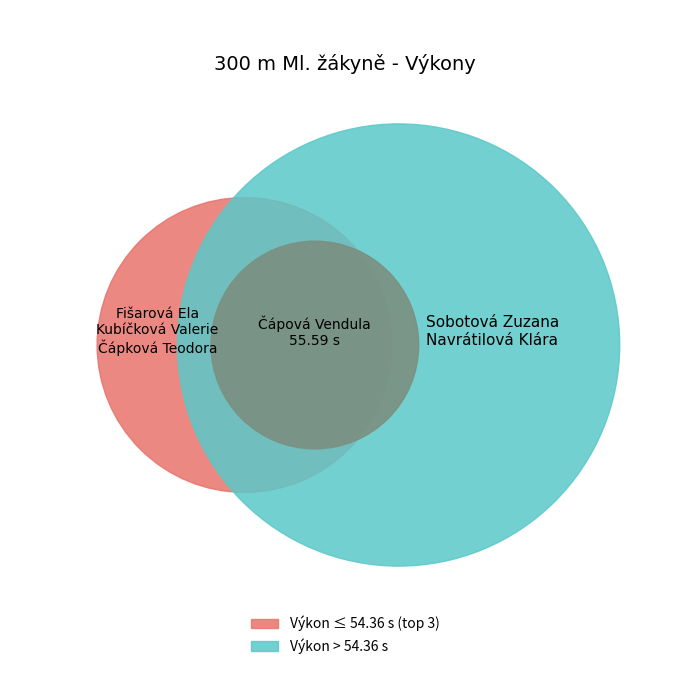

What is the ratio of the value at Sobotová Zuzana to the value at Kubíčková Valerie?

1.1